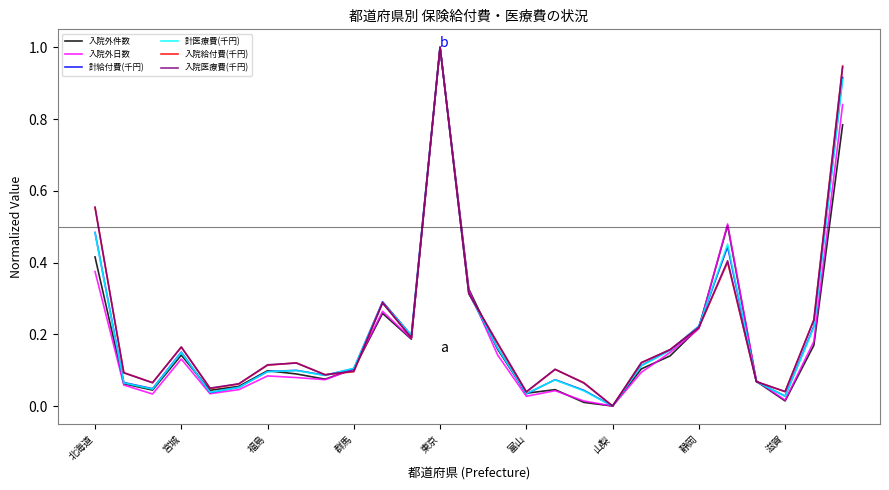

What is the highest value of the 入院医療費(千円) series?

1.0